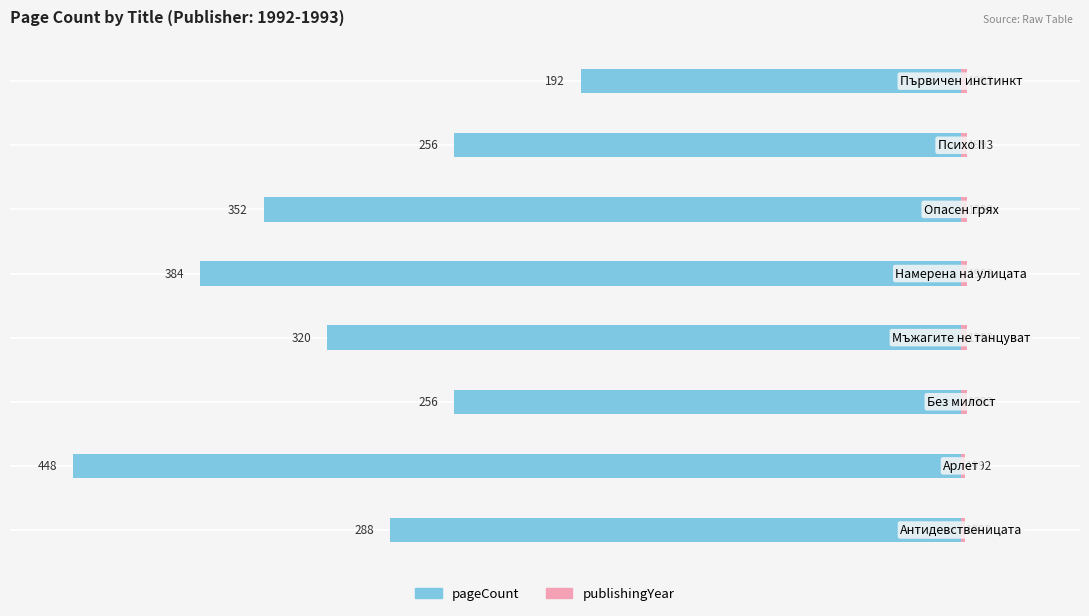

Count the publishingYear values in the range 3 to 4.

6